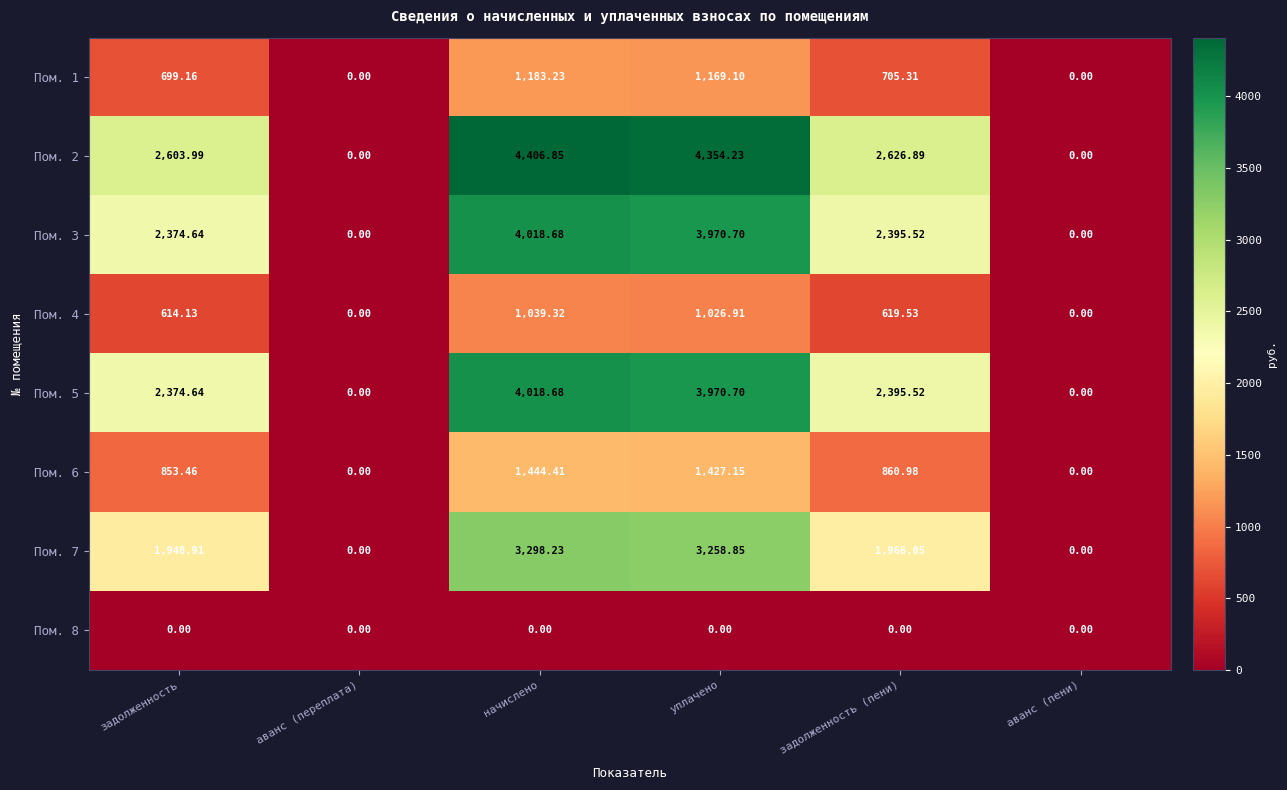

At which label does Пом. 3 reach its peak?

начислено